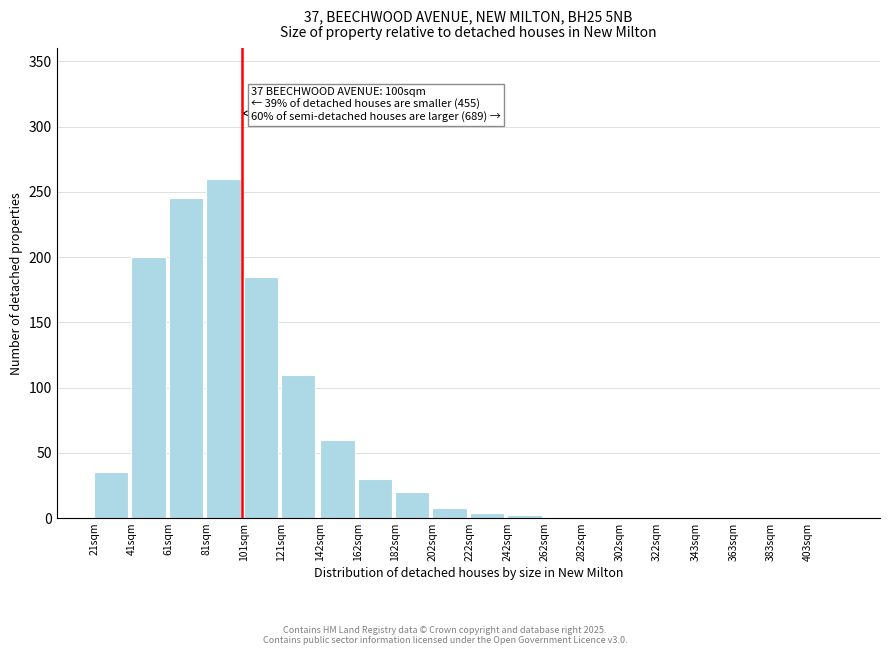

What is the change in value from 41sqm to 202sqm?

-192